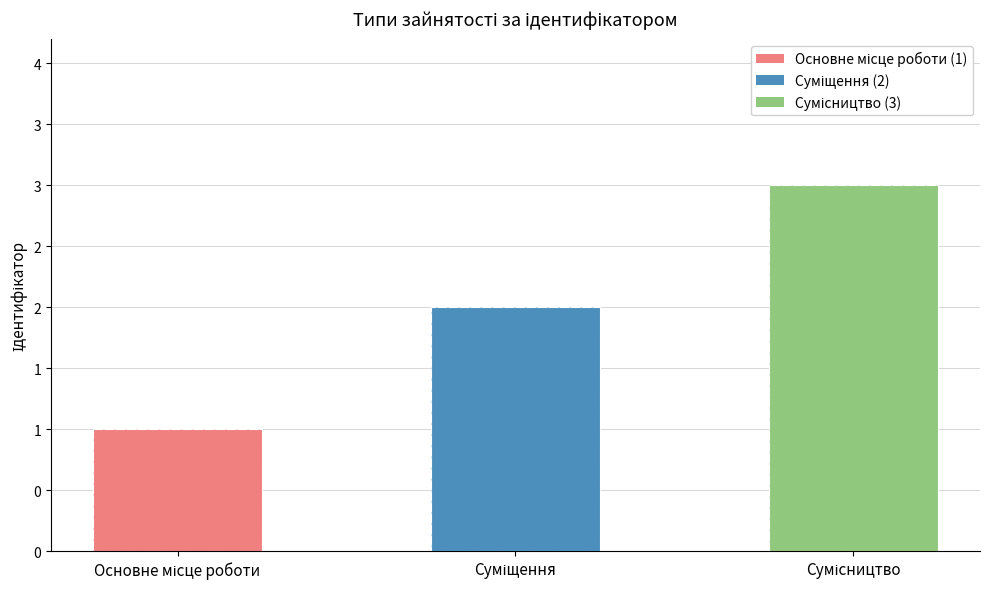

Reading left to right, list all the values displayed in this chart.

1	2	3